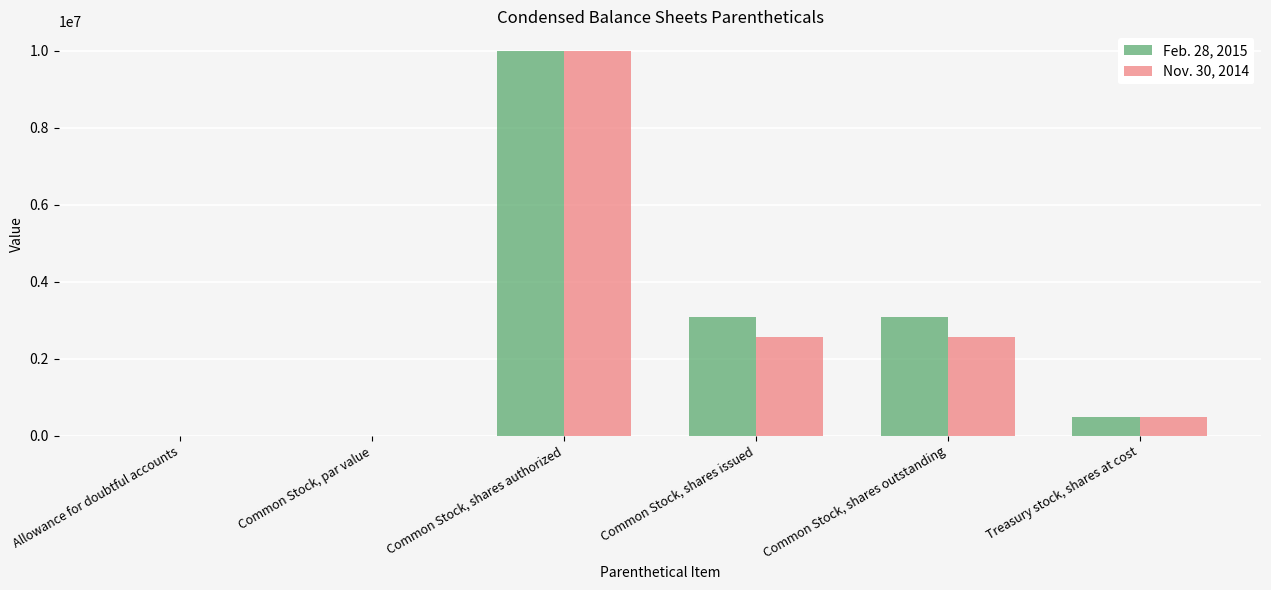

Does the chart contain stacked bars?

No